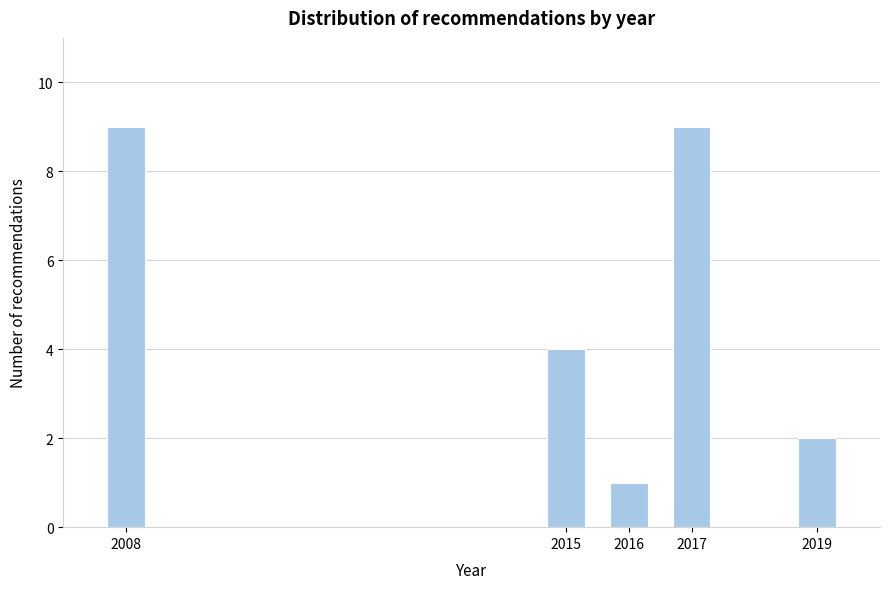

Reading left to right, what are all the values shown in this chart?

9	4	1	9	2